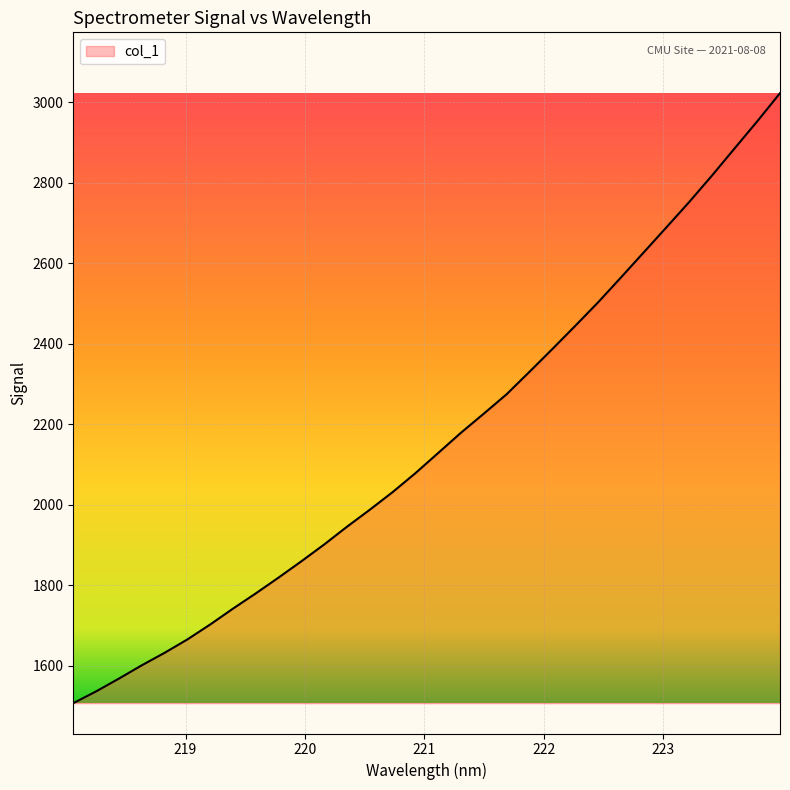

What is the difference between the maximum and minimum values?

1515.2